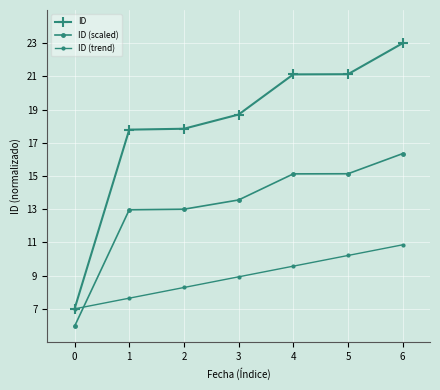

How many categories are shown in the chart?

7